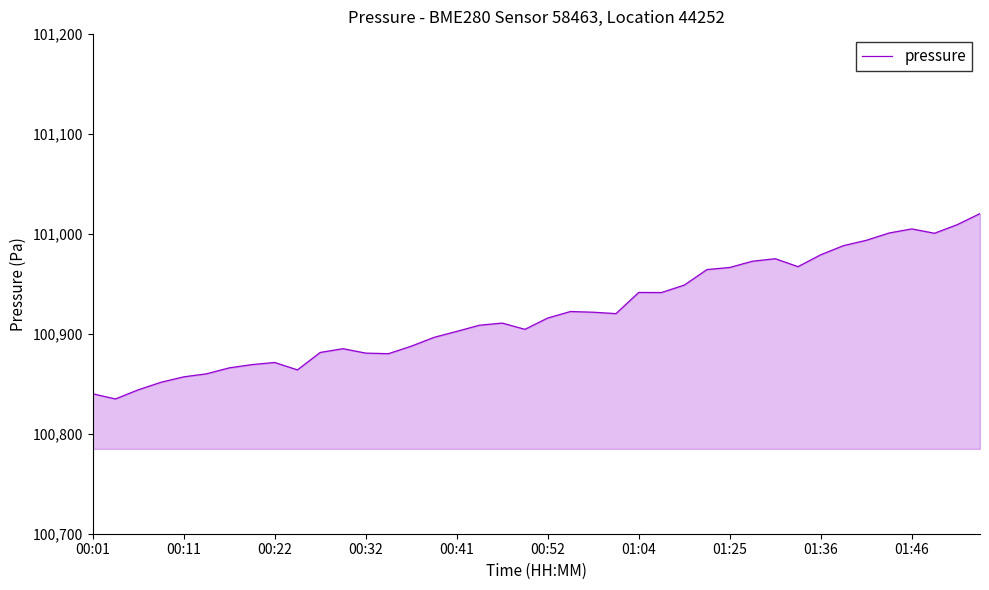

What is the difference between the maximum and minimum values?

185.5